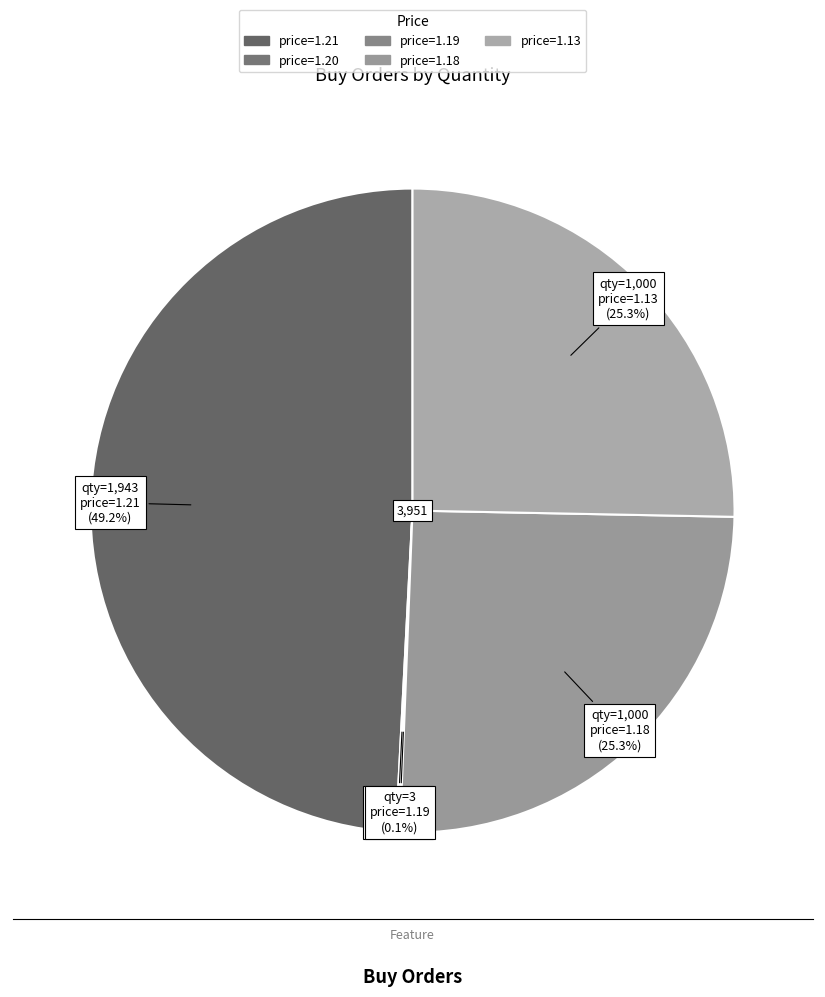

Does any single category account for the majority?

No